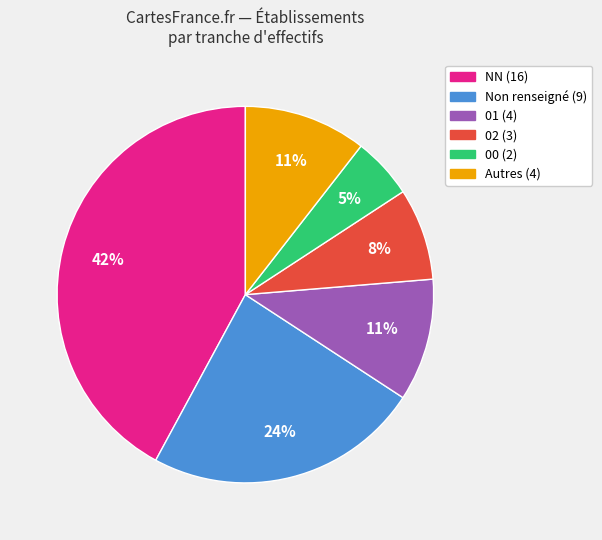

To the nearest percent, what is the average slice percentage?

17%